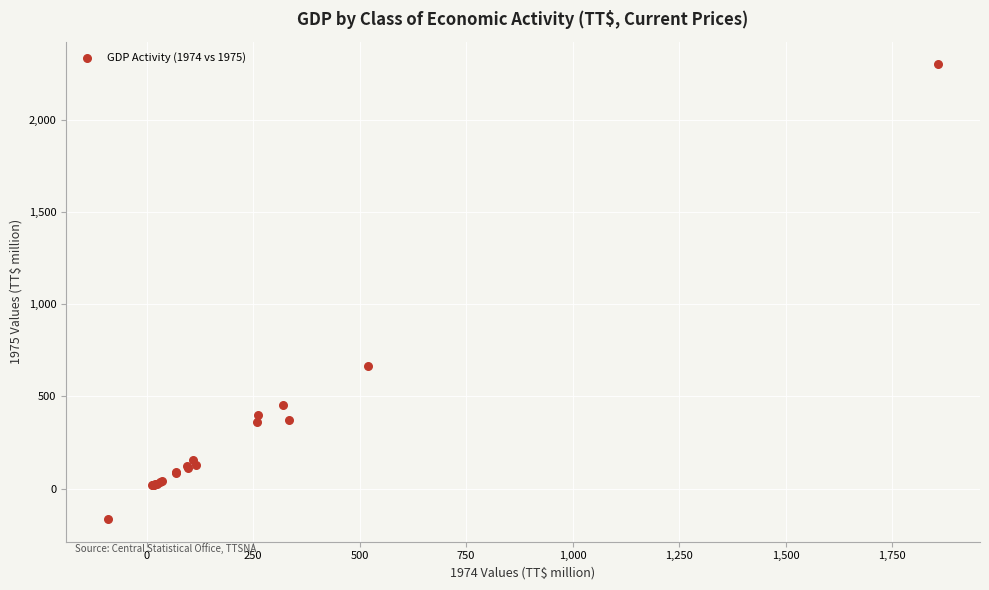

What Y value in the scatter plot is closest to 1067?

662.6